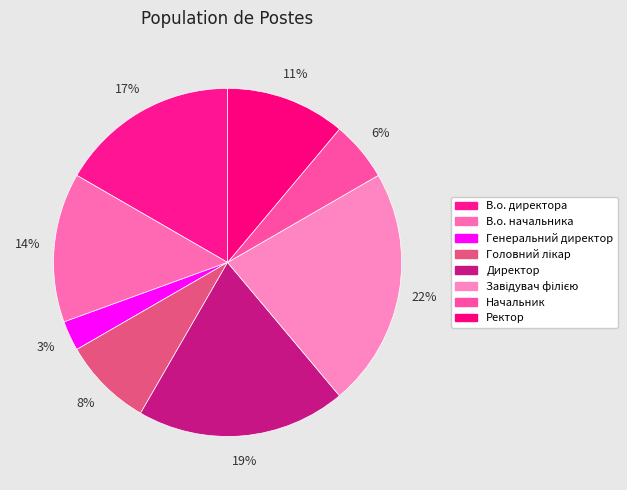

Combined, do Головний лікар and В.о. директора account for over 50%?

No